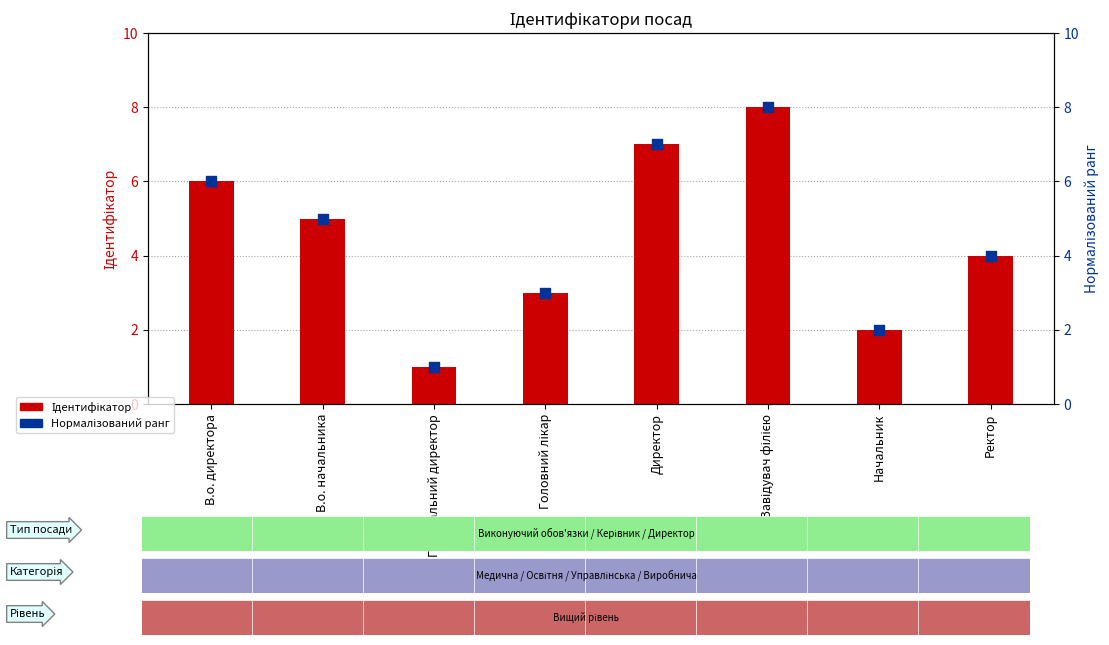

What is the total value across all series at Генеральний директор?

2